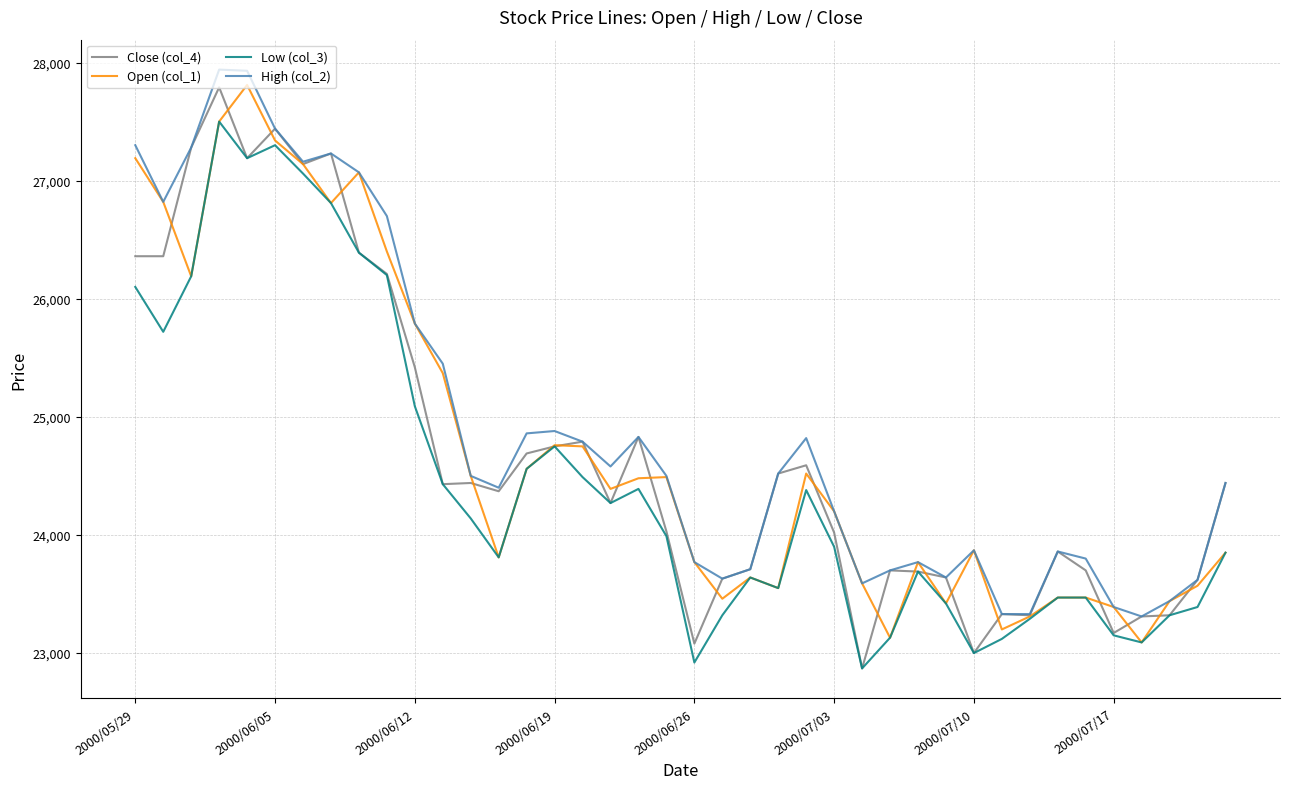

What is the minimum value shown in the chart?

22870